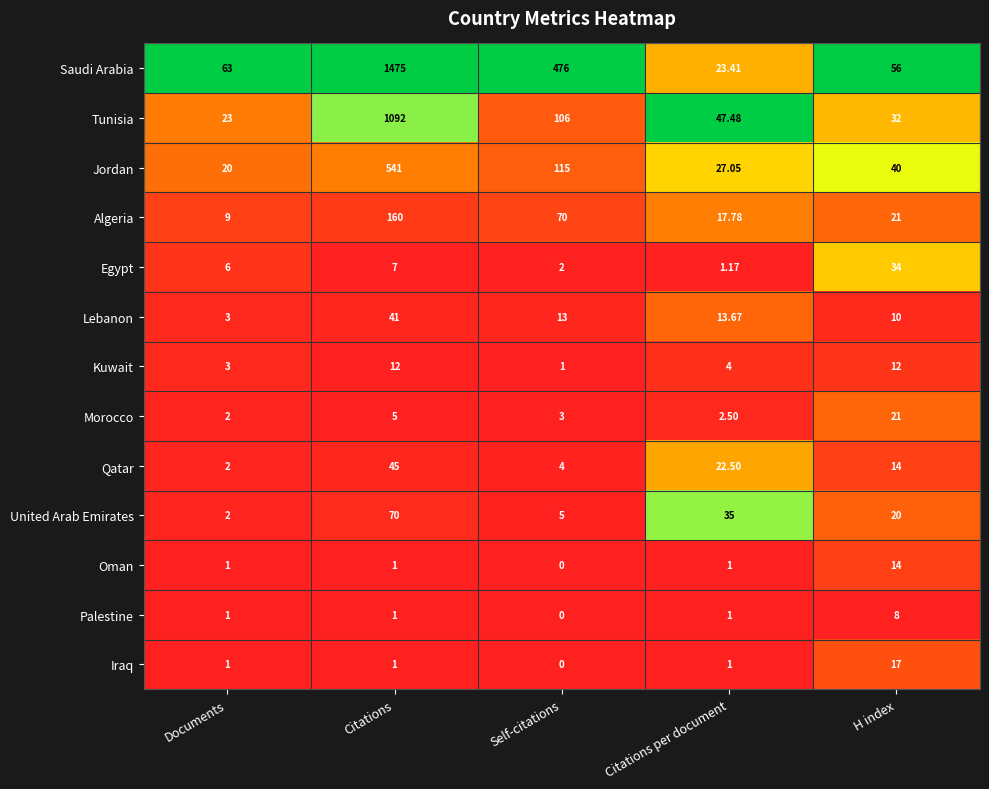

At which category is the sum across all series the highest?

Citations